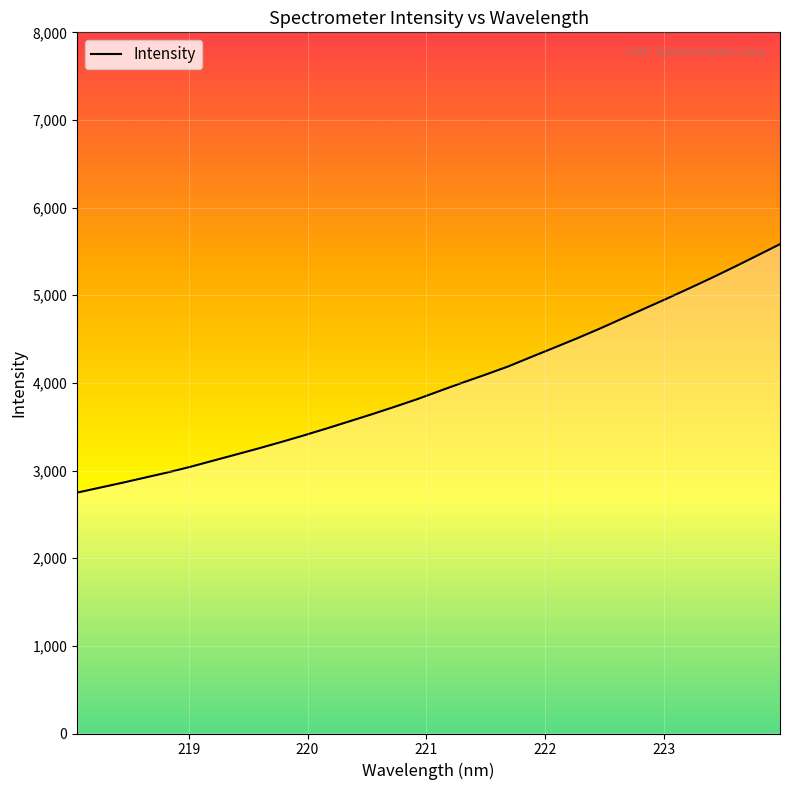

What is the greatest value displayed?

5583.5